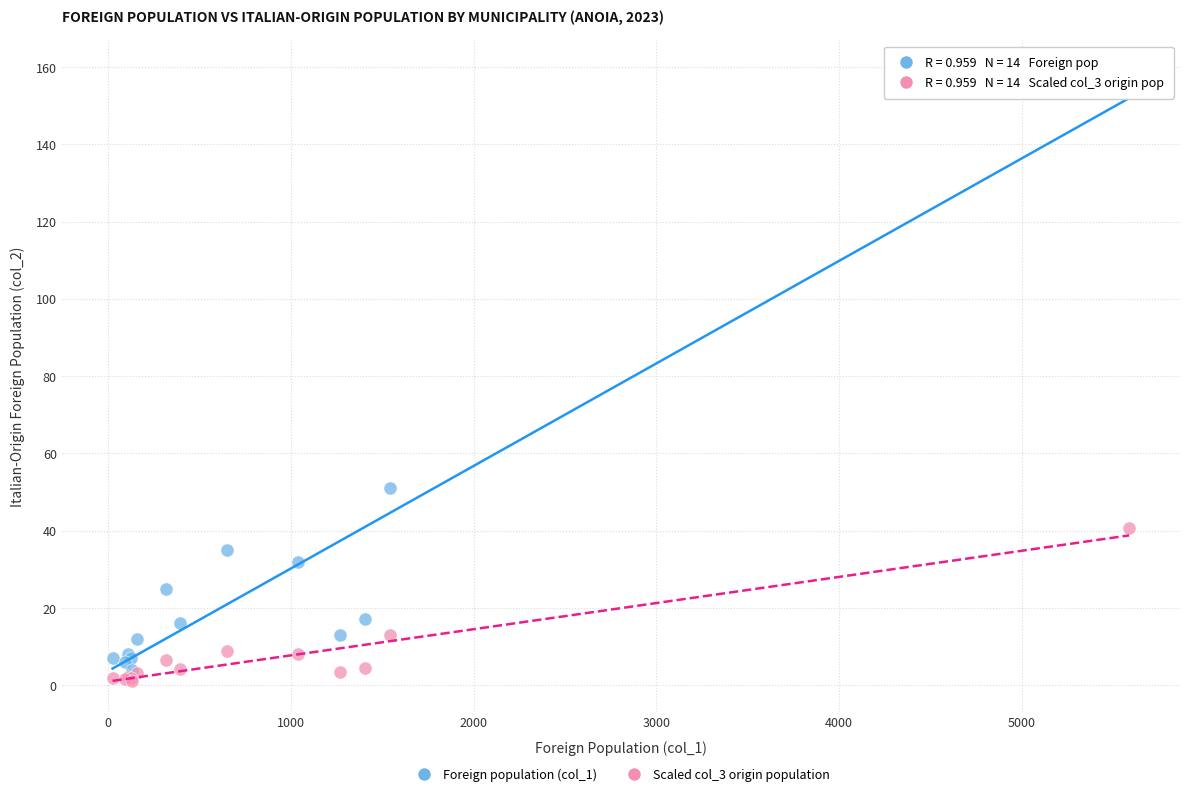

Across all series, what Y value is closest to 80?

51.0